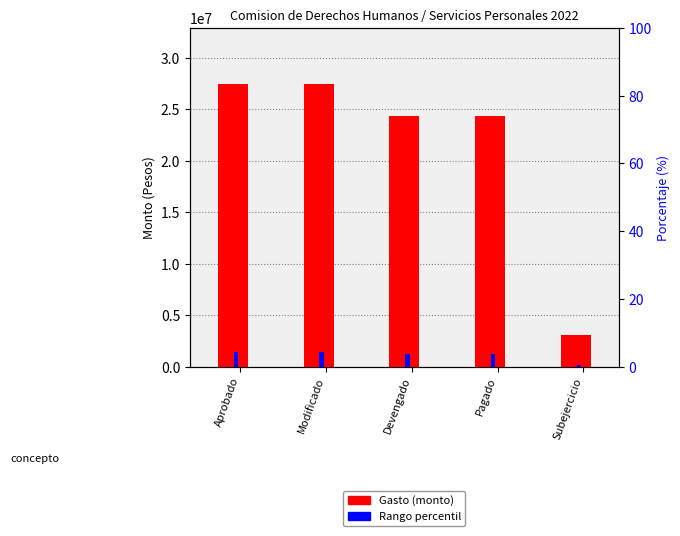

Rank the series at Aprobado from lowest to highest value.

Personal Adm. y Servicio (escala), Gasto No Etiquetado